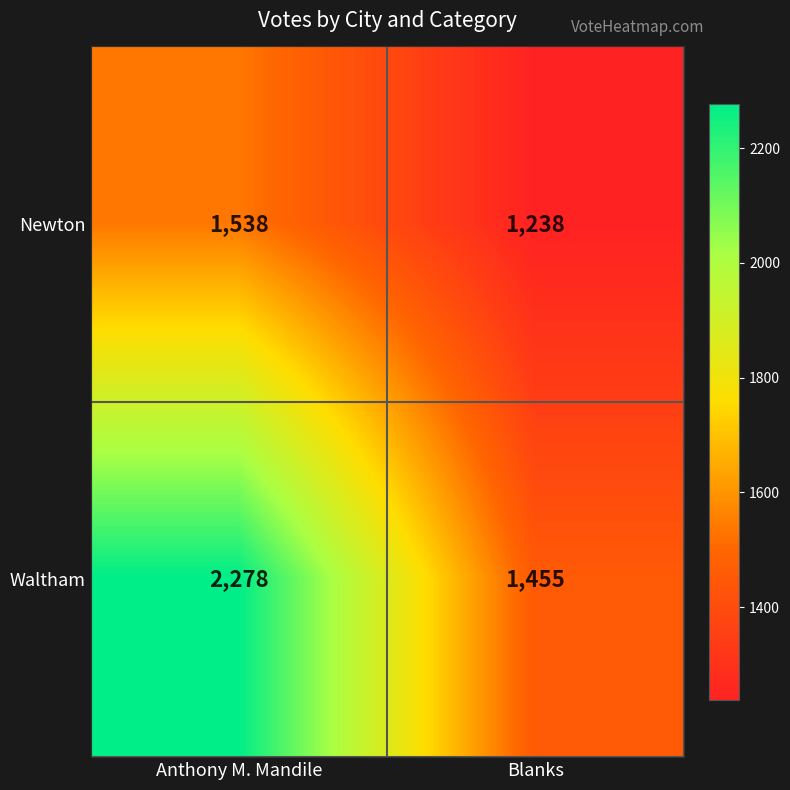

List the series in order of their peak value, lowest first.

Newton, Waltham